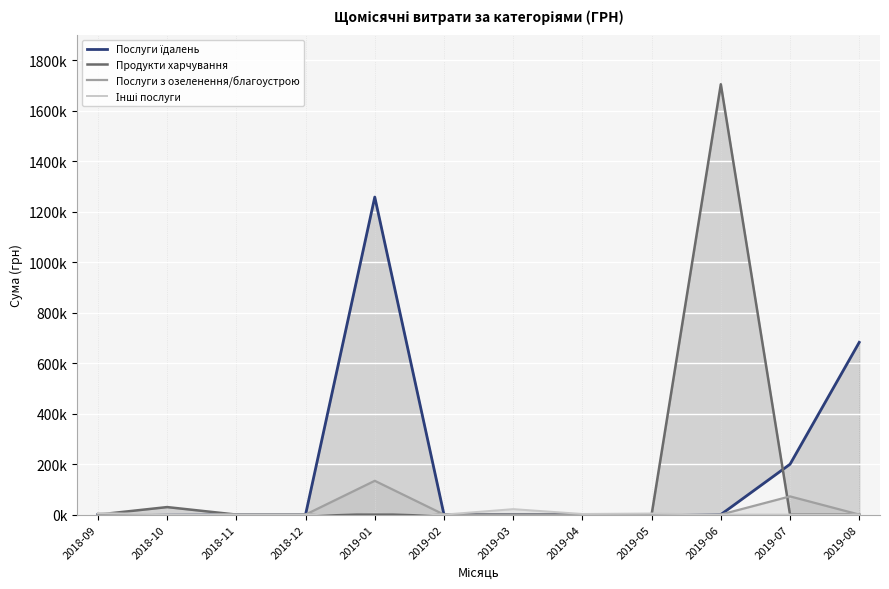

At which category is the sum across all series the highest?

2019-06